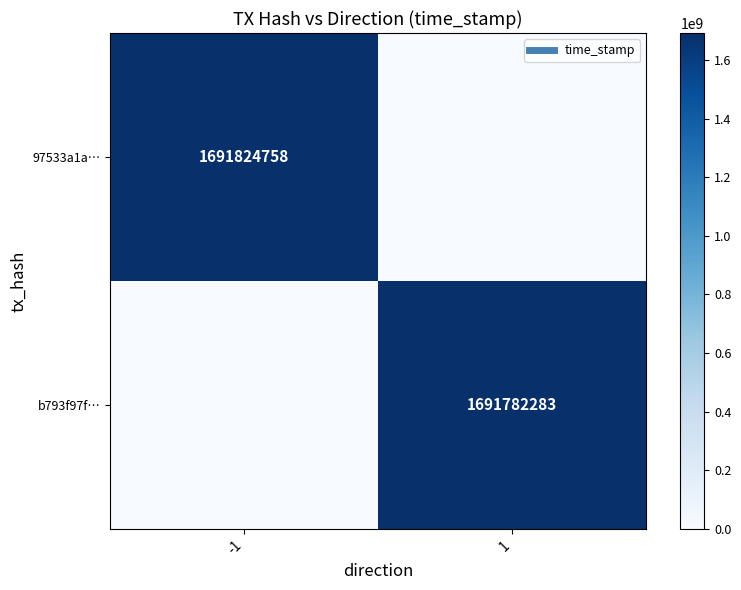

Which has a higher value, 1 or -1?

-1